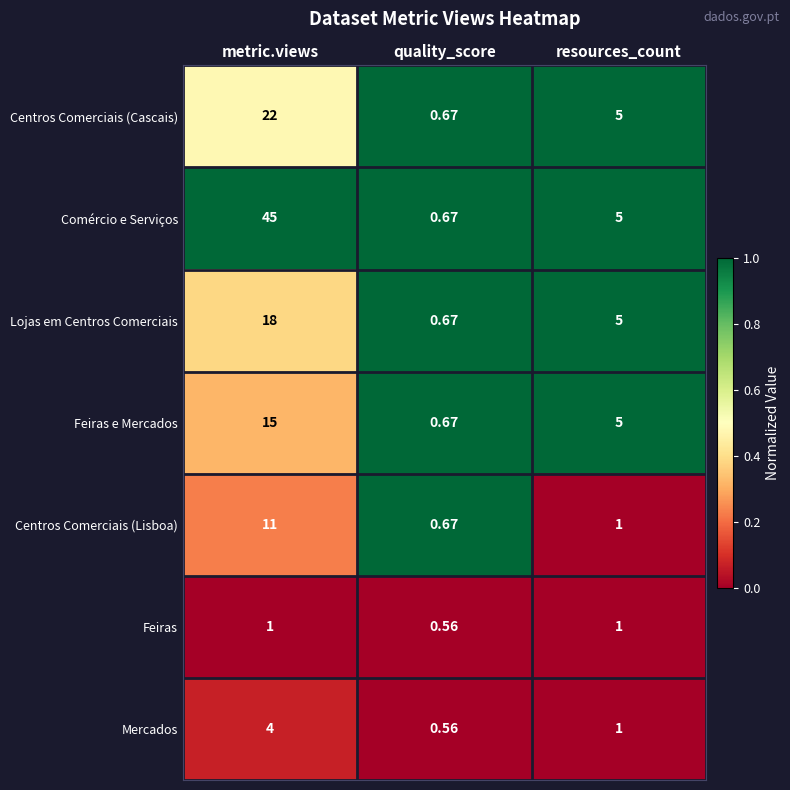

List the labels in order of Feiras e Mercados value, smallest first.

quality_score, resources_count, metric.views